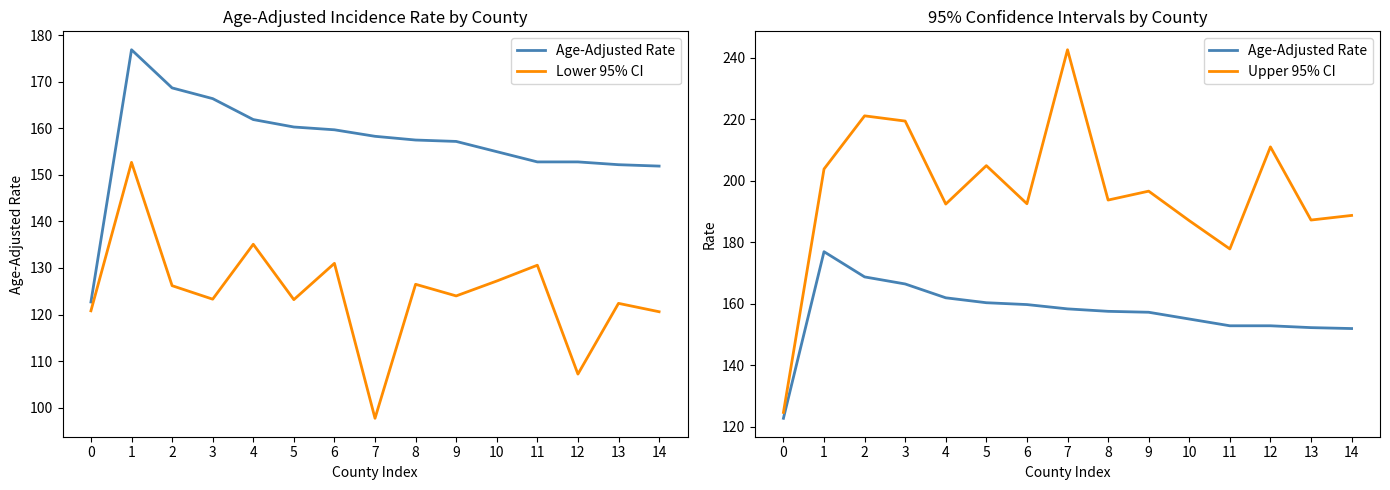

Where is the first local maximum for Upper 95% CI?

2